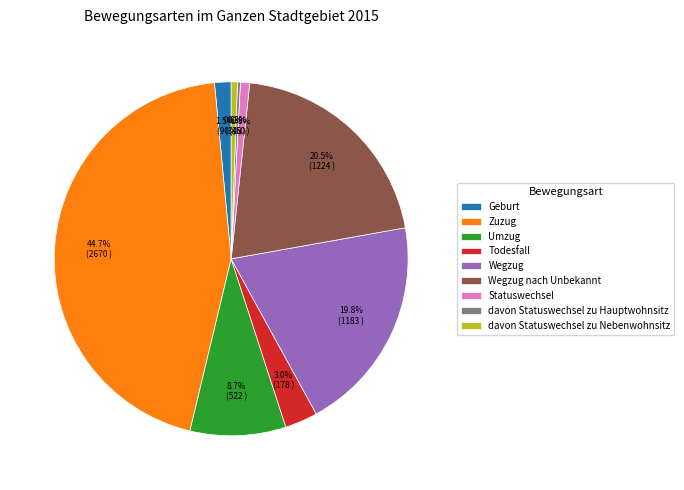

Does any single category account for the majority?

No